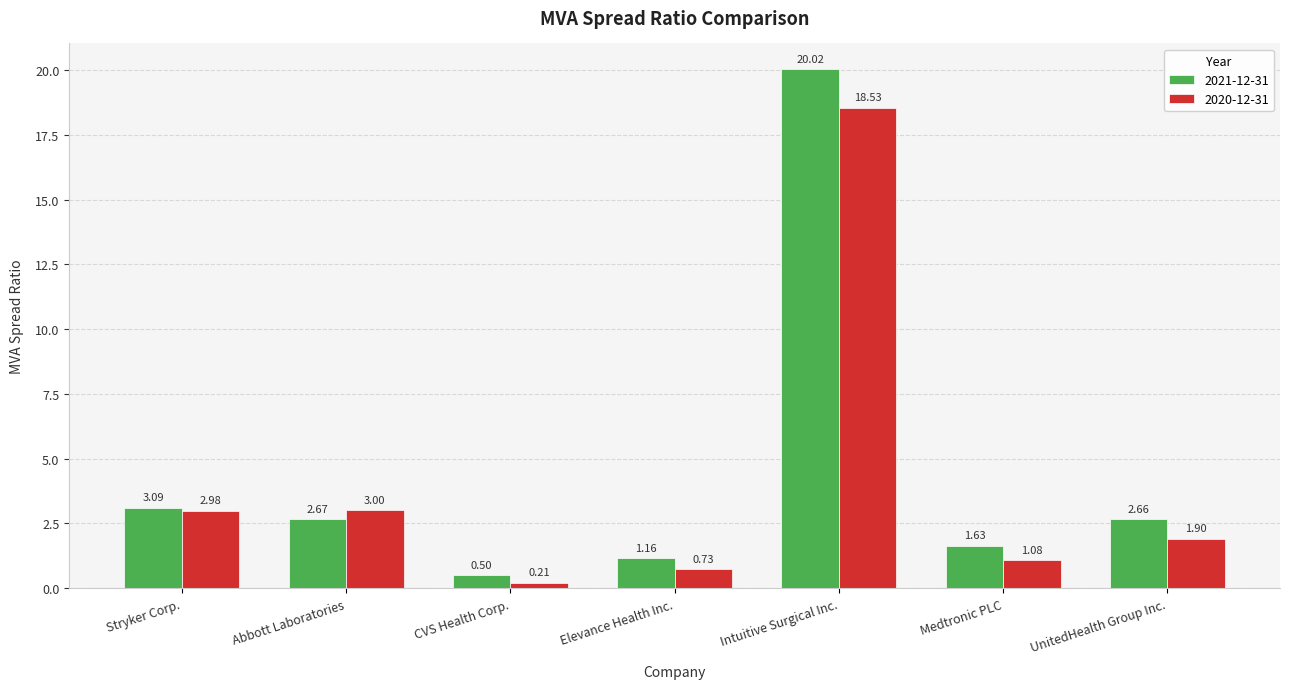

Which series has the largest total across all categories?

2021-12-31